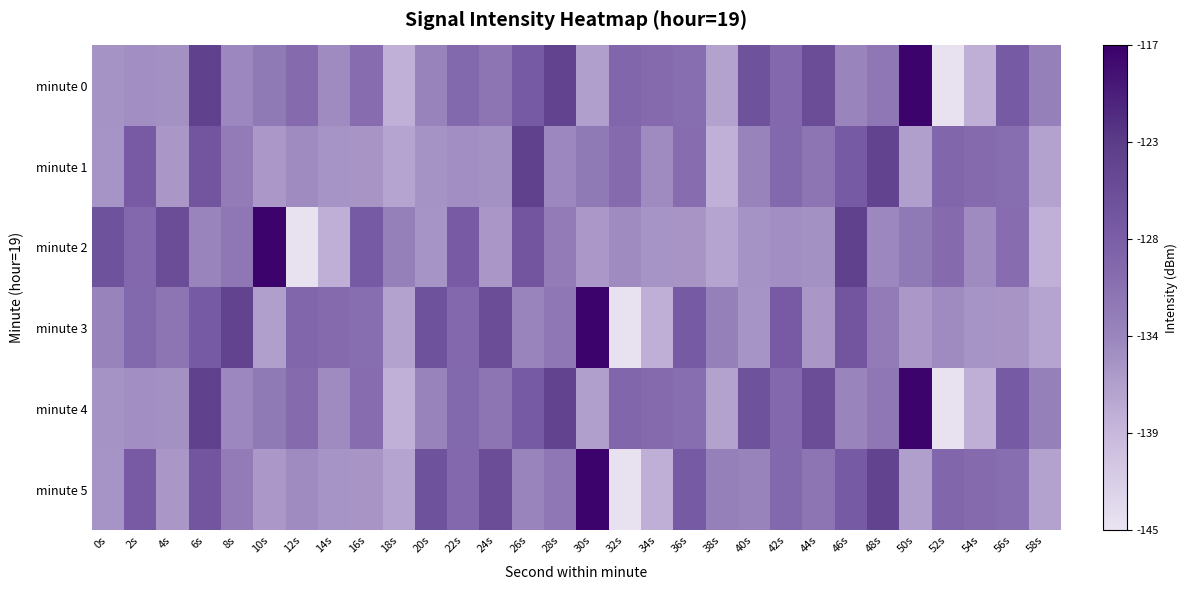

Between 10s and 46s, which is larger?

10s